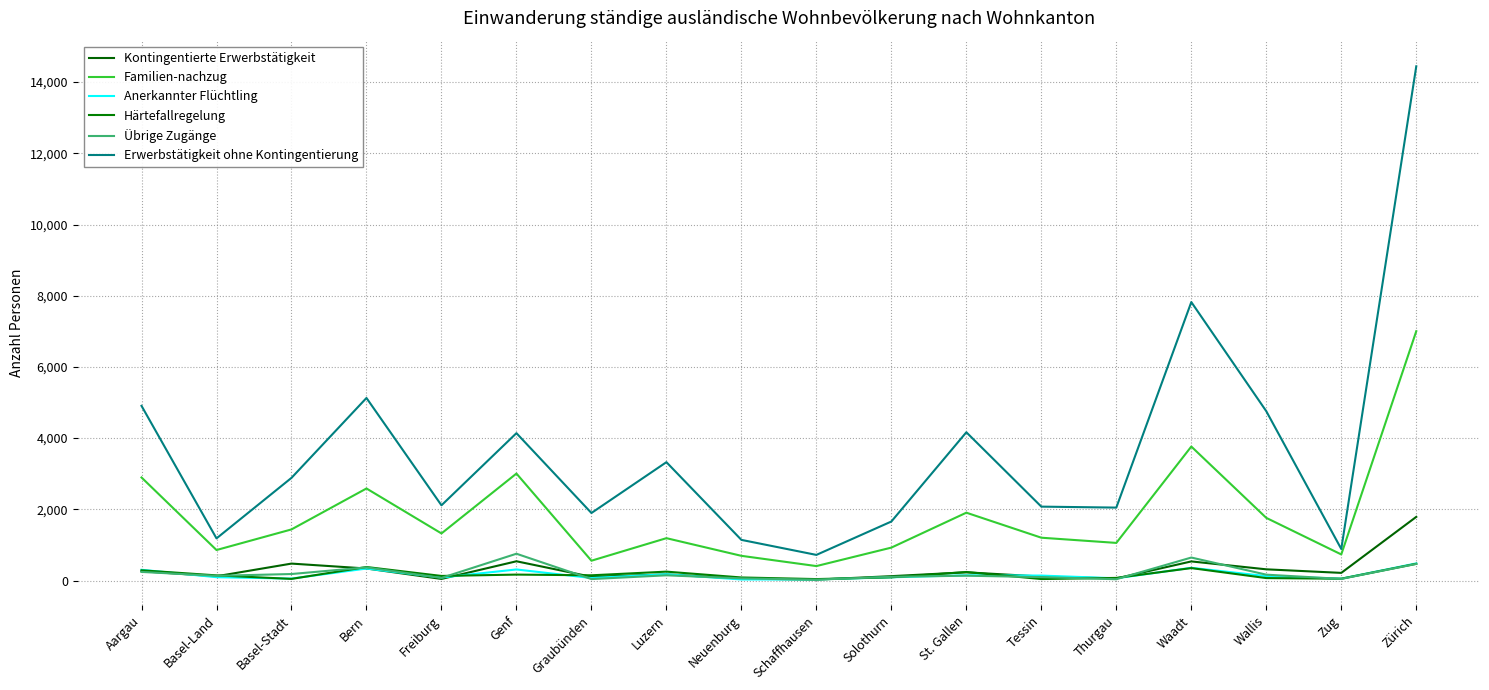

How many data points does each series have?

18